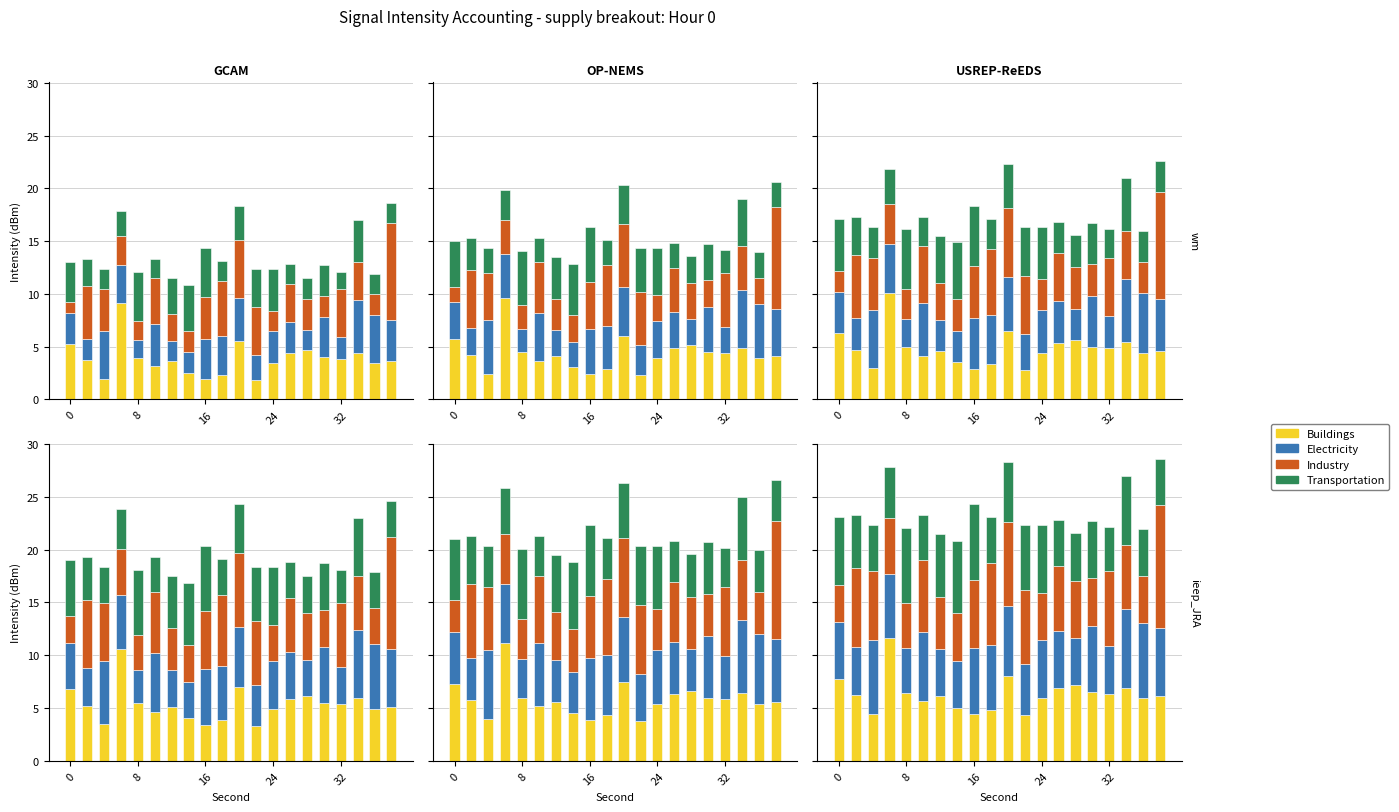

Which series has the largest range (max minus min)?

Industry